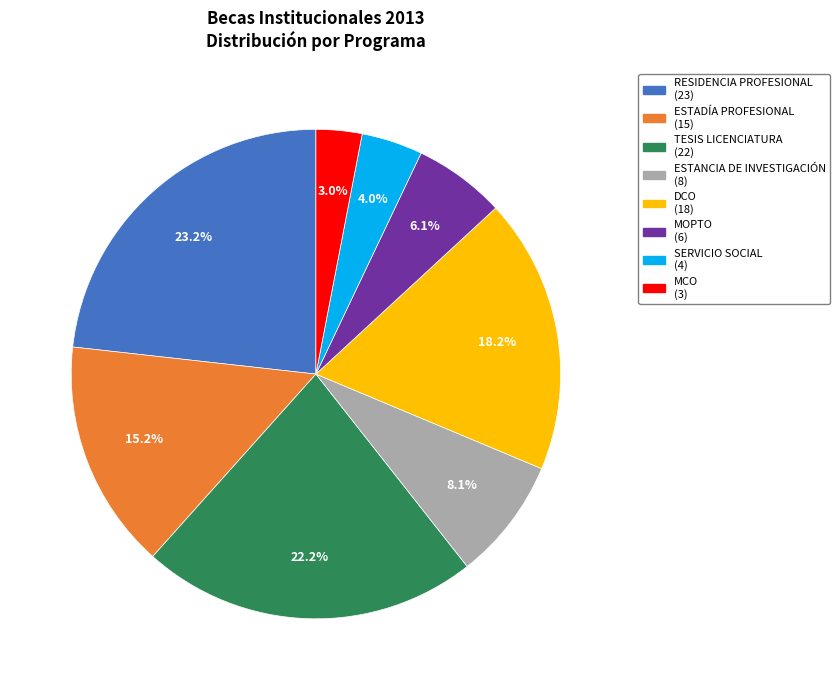

Between RESIDENCIA PROFESIONAL (23) and DCO (18), which is larger?

RESIDENCIA PROFESIONAL (23)